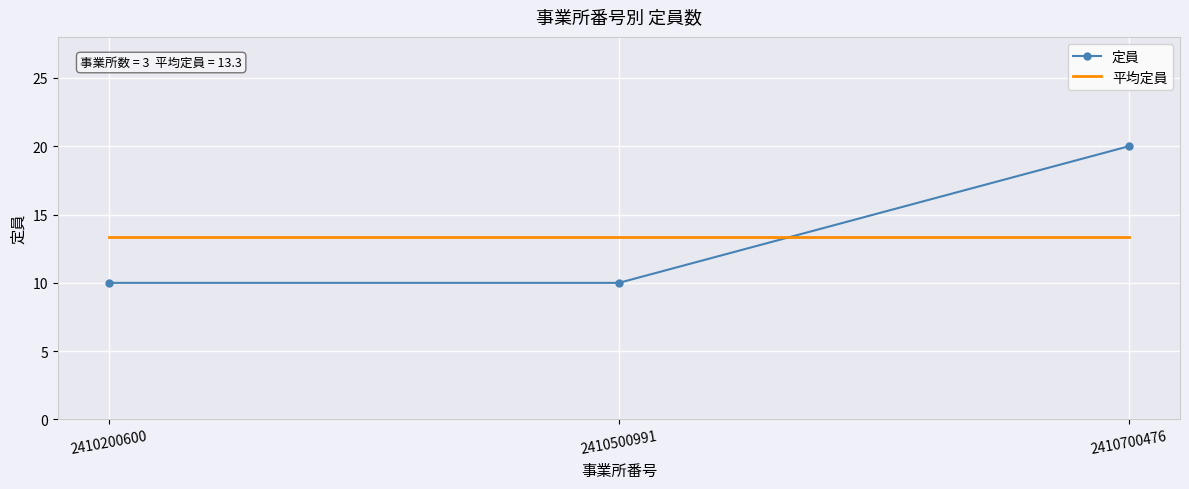

The value of 平均定員 at 2410700476 is 6.4. True or false?

False